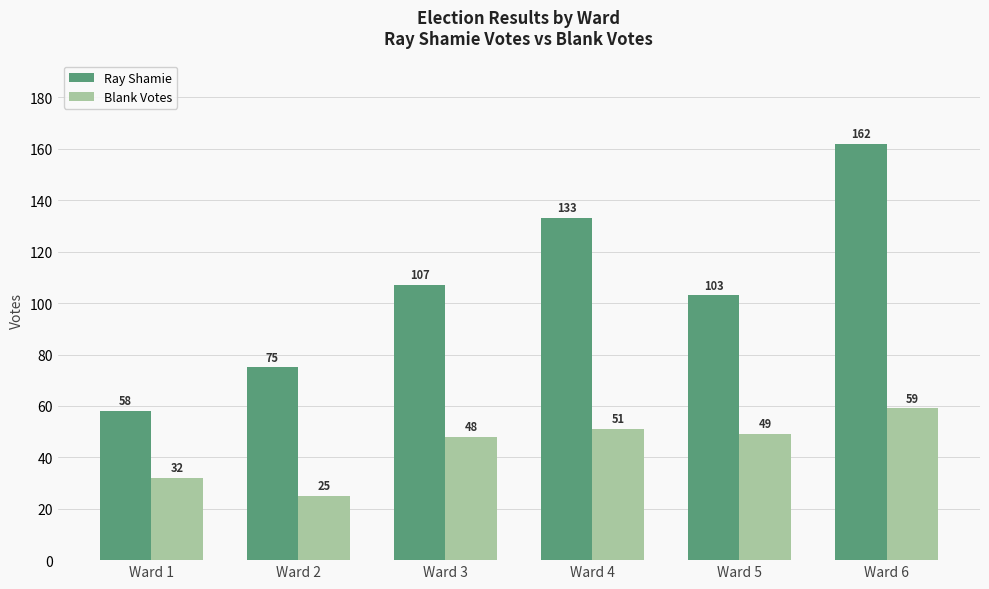

Does the chart contain stacked bars?

No